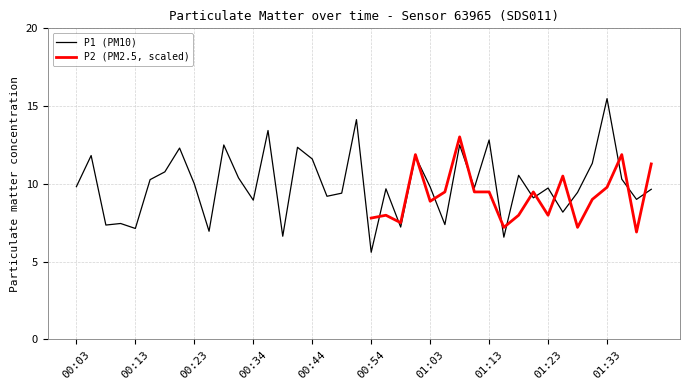

Which label corresponds to the largest value in the chart?

01:33